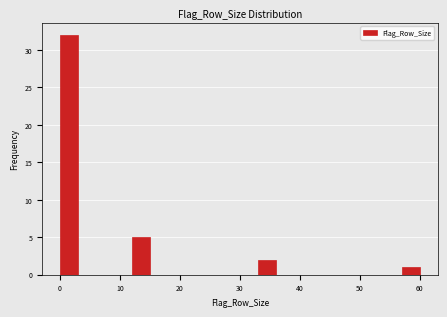

Read against the x-axis, roughly where is the centre of the tallest bar?

2